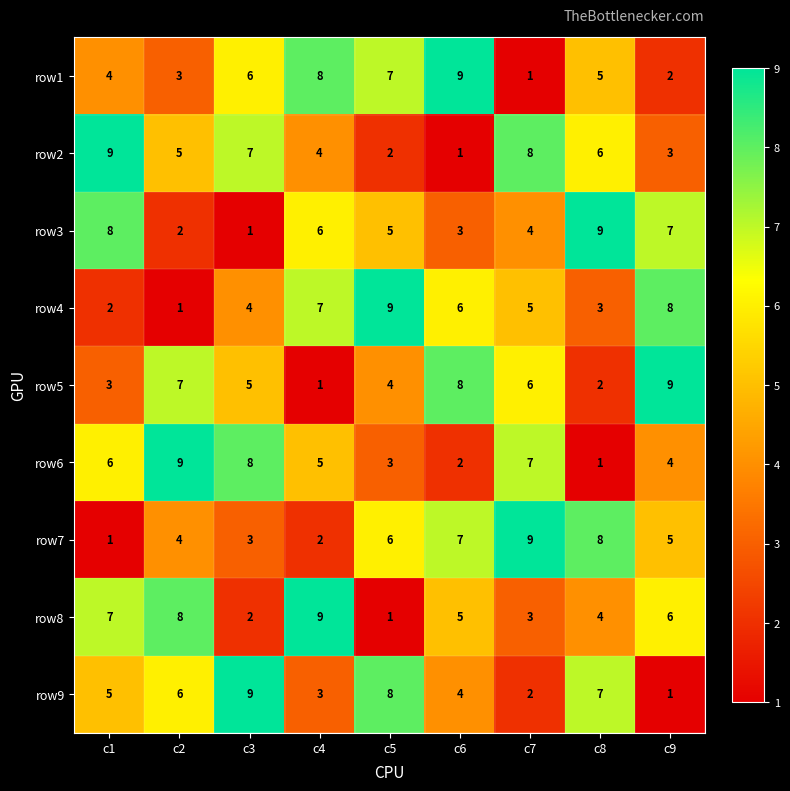

What is the smallest value displayed?

1